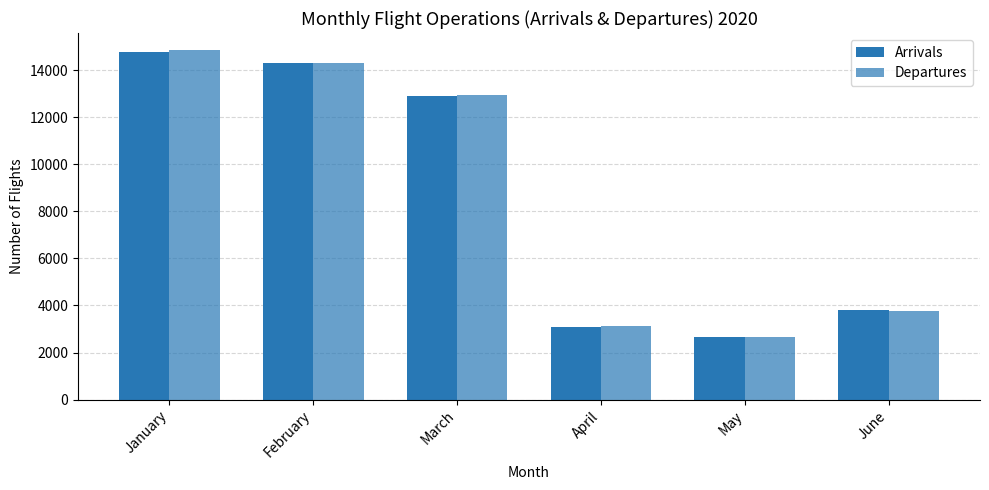

What is the smallest value displayed?

2648